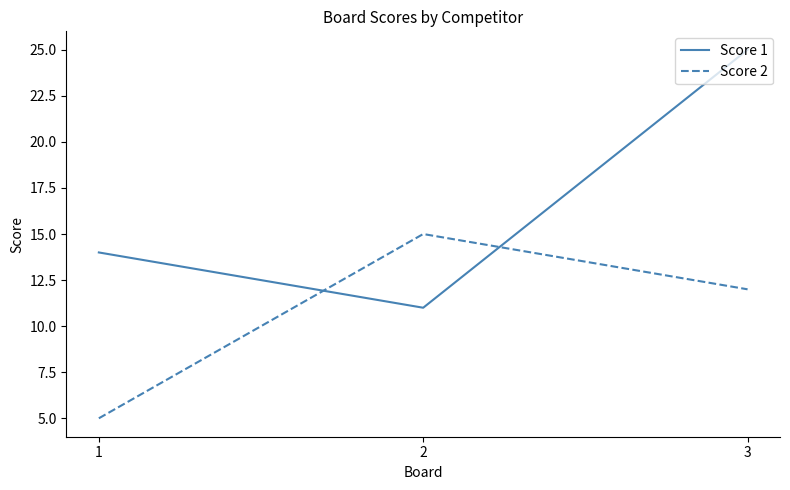

What is the spread (max minus min) of values at 3?

13